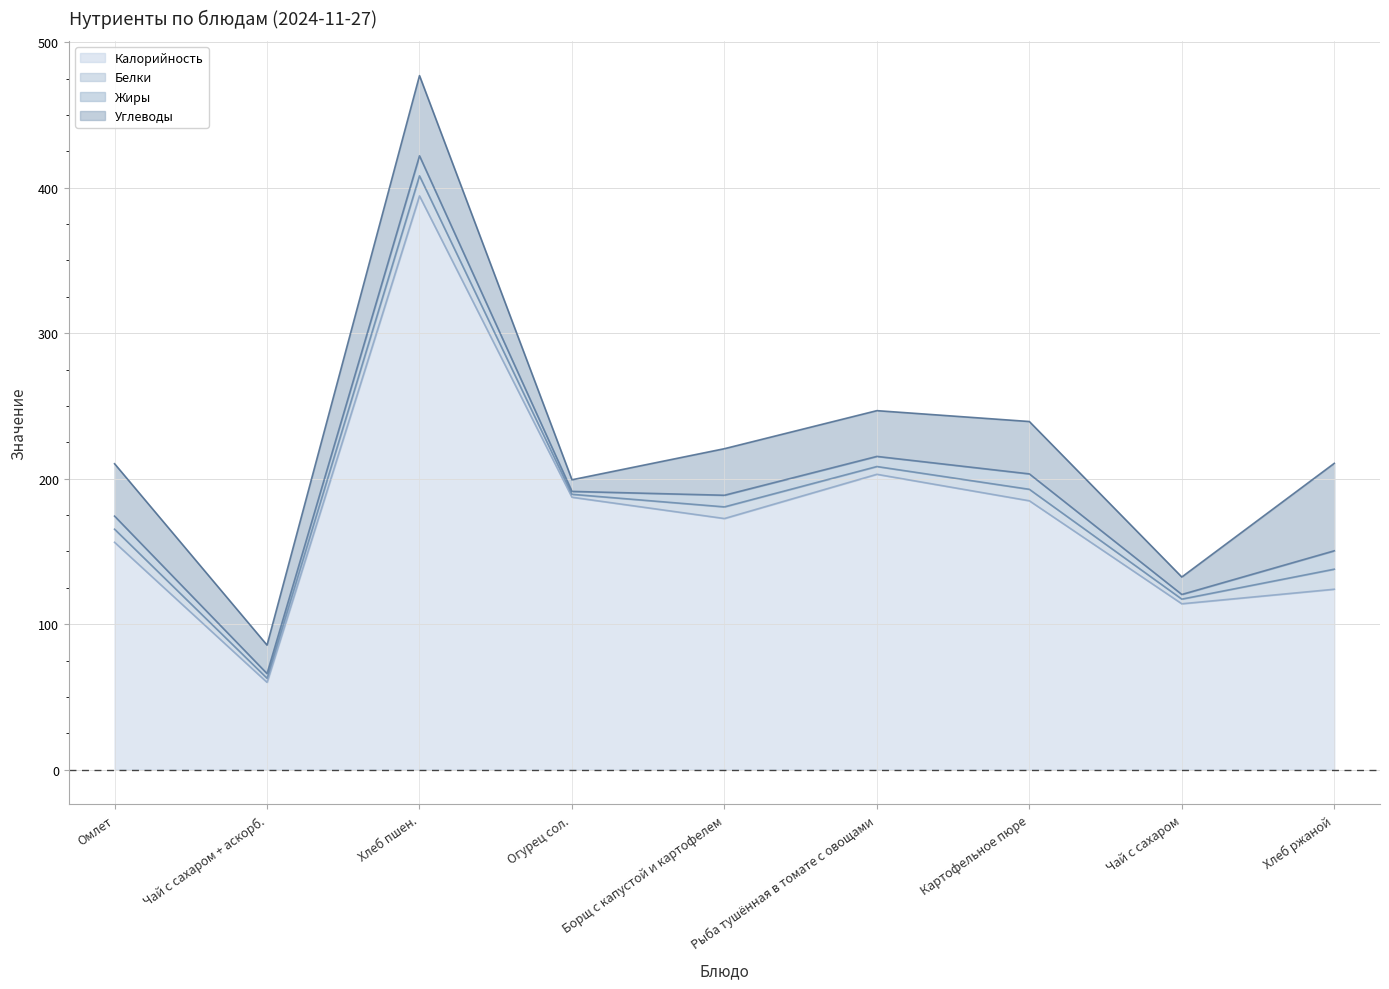

Reading left to right, transcribe all the data shown in this chart.

Калорийность: 156.2	60.0	394.4	187.2	172.6	203.0	184.8	114.0	124.0
Белки: 9.0	2.8	13.8	2.0	8.0	5.3	7.9	3.2	13.8
Жиры: 9.0	3.2	13.8	2.0	8.0	7.0	10.6	3.2	12.6
Углеводы: 36.0	19.6	55.1	8.0	32.0	31.4	36.0	12.0	60.1